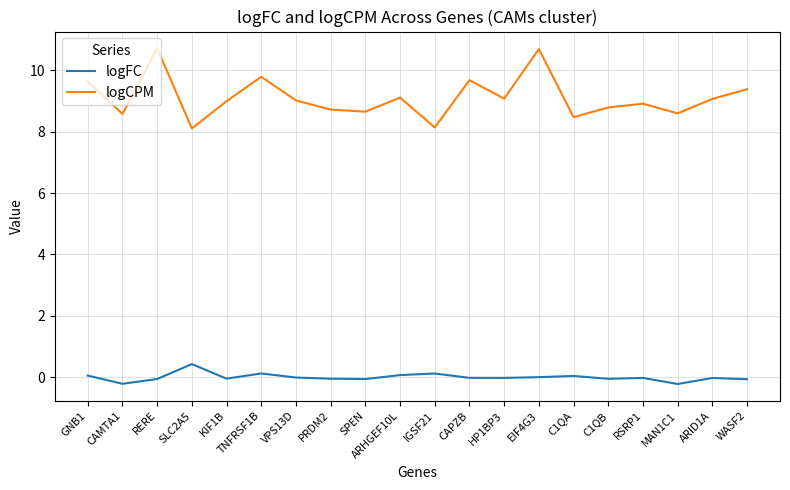

True or false: logFC and logCPM intersect in this chart.

False